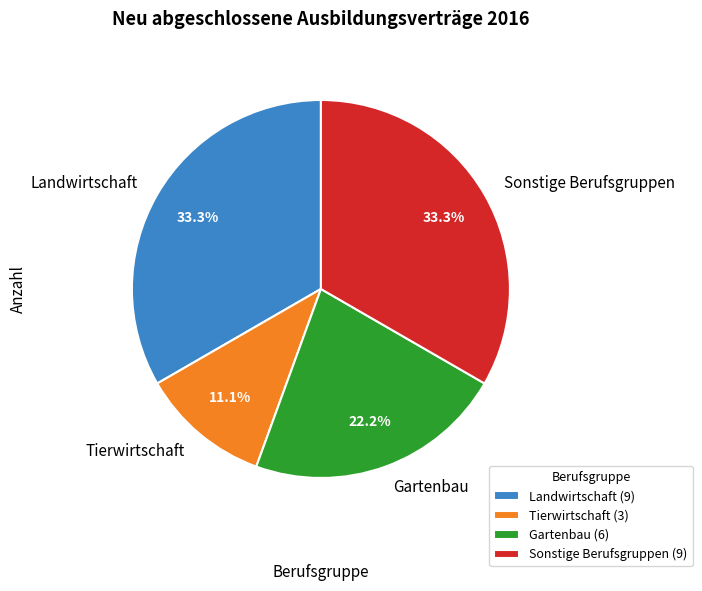

Which has a higher value, Tierwirtschaft or Gartenbau?

Gartenbau